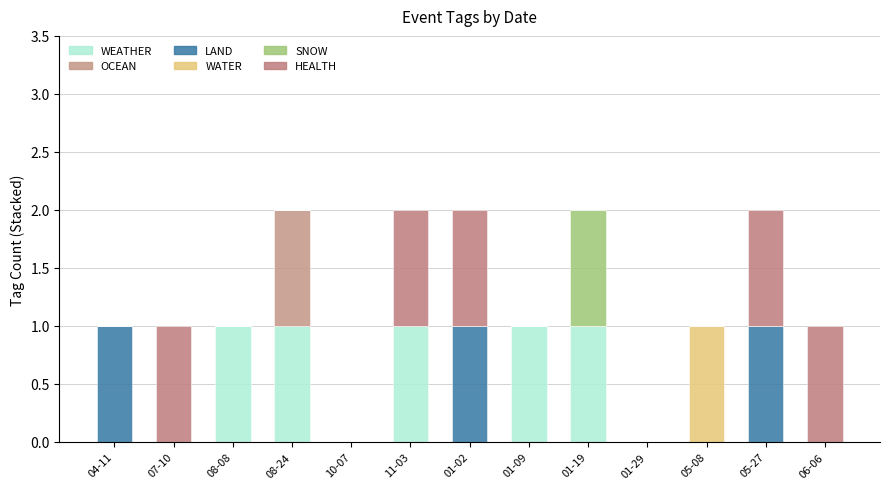

Are the bars grouped side by side (vs. stacked)?

No